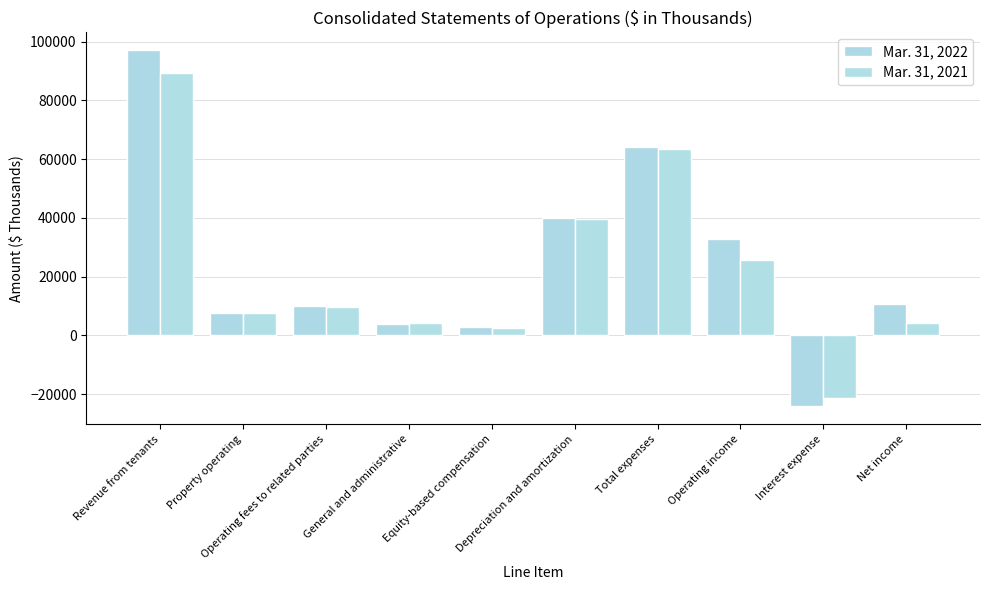

At which category does the chart reach its minimum across all series?

Interest expense